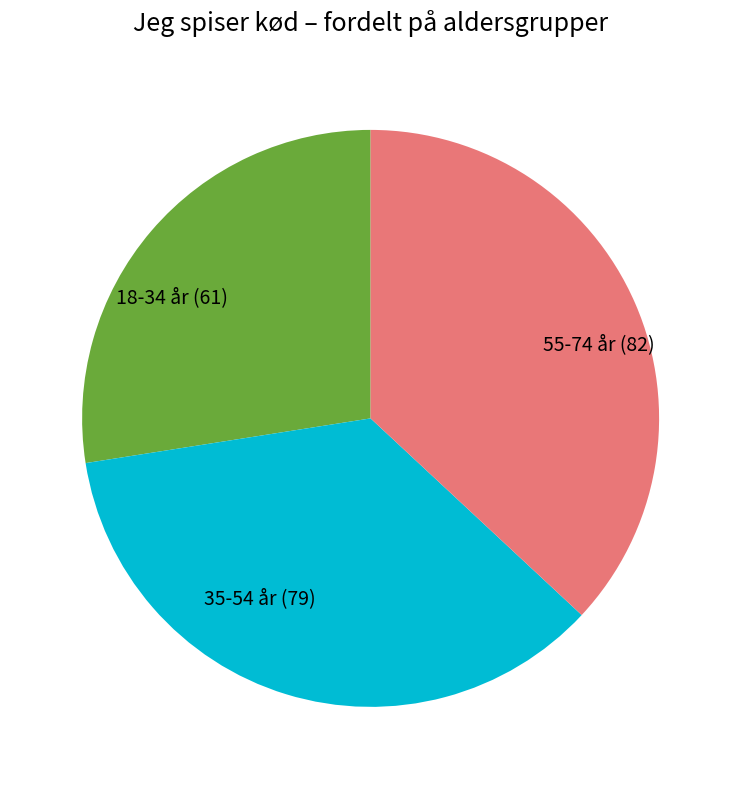

Does any single category account for the majority?

No